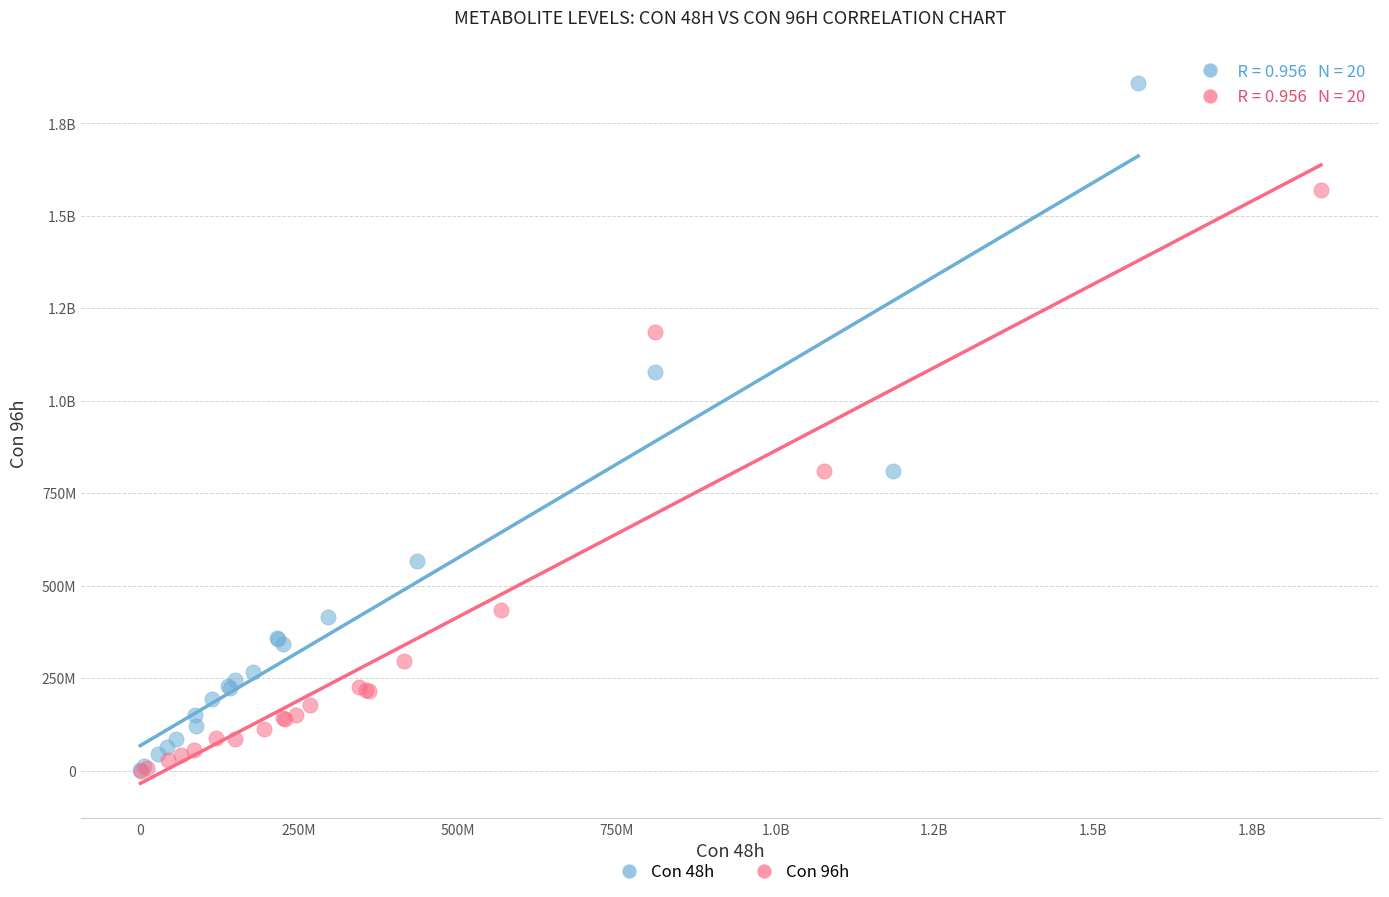

What are all the series names shown in the legend?

Con 48h, Con 96h